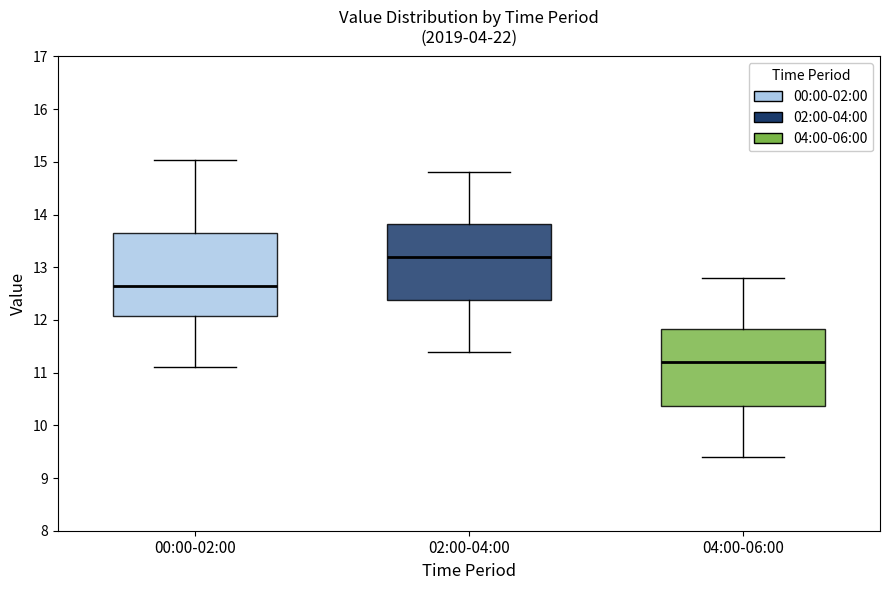

Which box's median line is the highest?

02:00-04:00